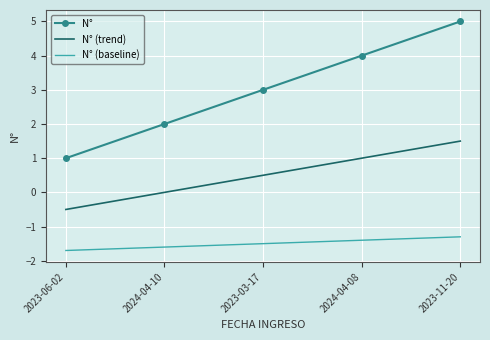

Reading left to right, what are all the values shown in this chart?

N°: 2023-06-02=1.0	2024-04-10=2.0	2023-03-17=3.0	2024-04-08=4.0	2023-11-20=5.0
N° (trend): 2023-06-02=-0.5	2024-04-10=0.0	2023-03-17=0.5	2024-04-08=1.0	2023-11-20=1.5
N° (baseline): 2023-06-02=-1.7	2024-04-10=-1.6	2023-03-17=-1.5	2024-04-08=-1.4	2023-11-20=-1.3